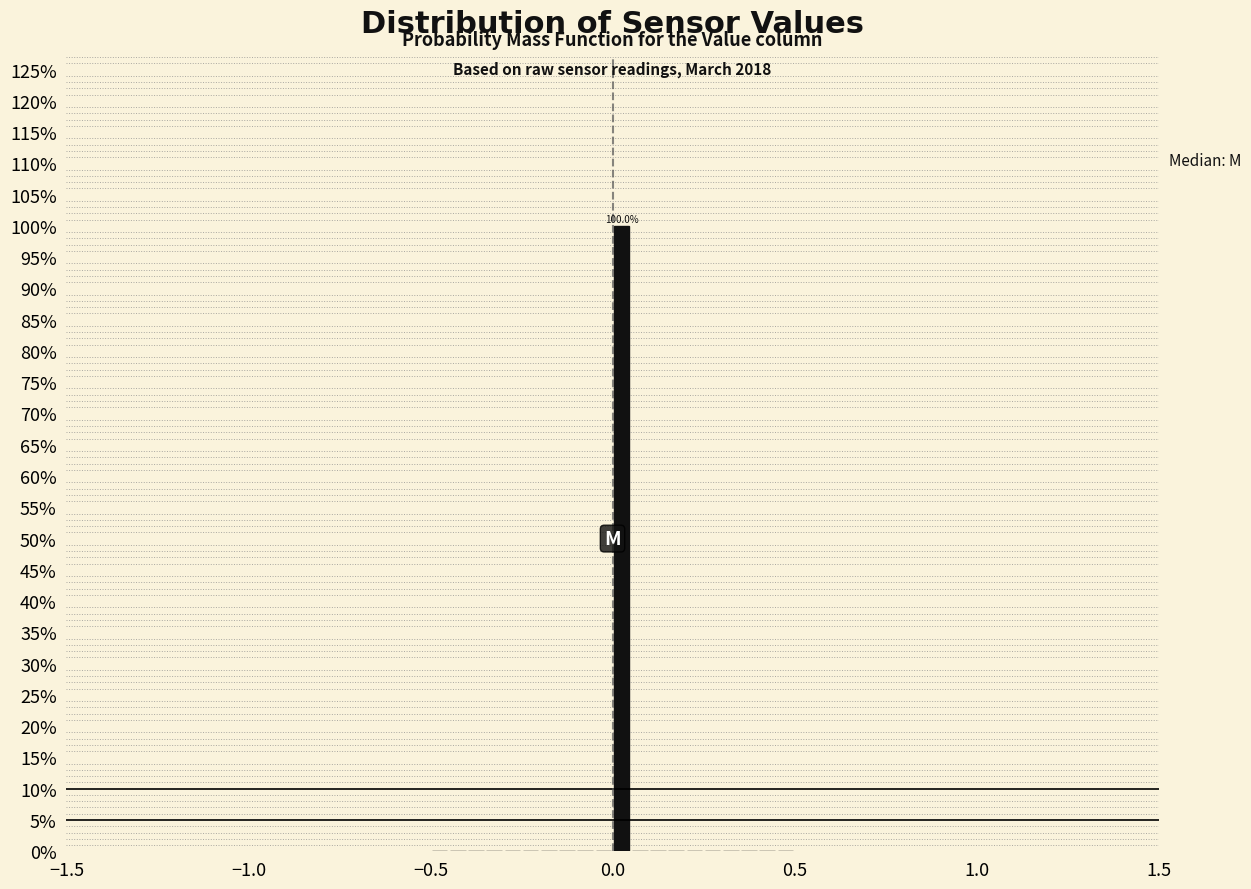

Around what value on the x-axis is the tallest bar? Give the approximate position of its centre, as read against the axis.

0.05